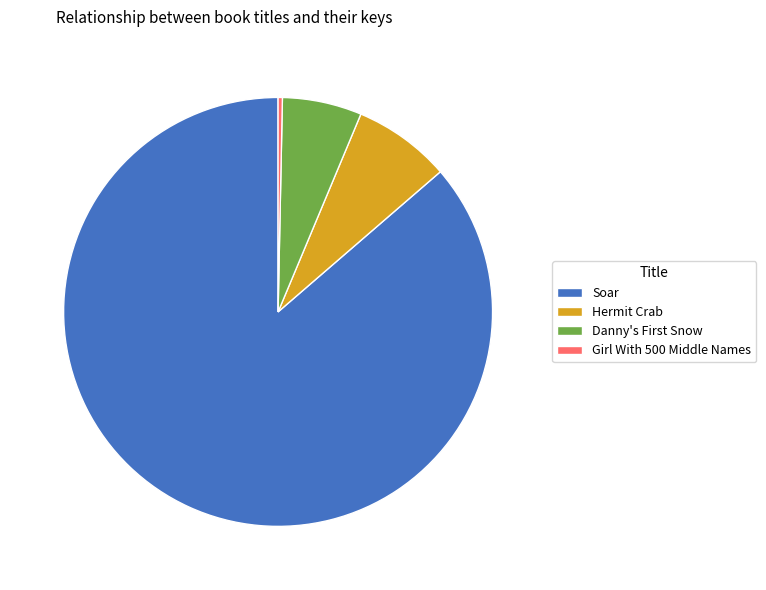

Is the sum of Hermit Crab and Girl With 500 Middle Names greater than half?

No